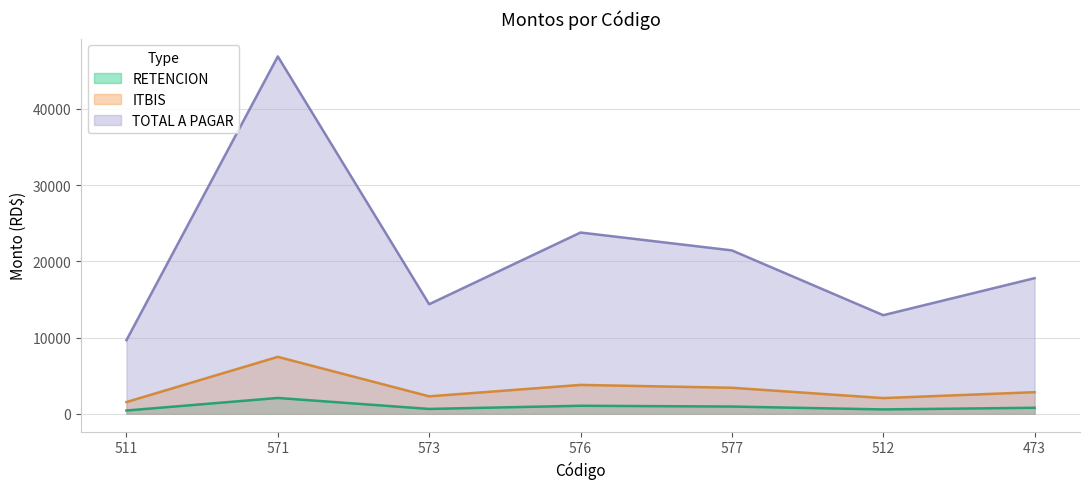

How many data points in RETENCION are above 787?

4